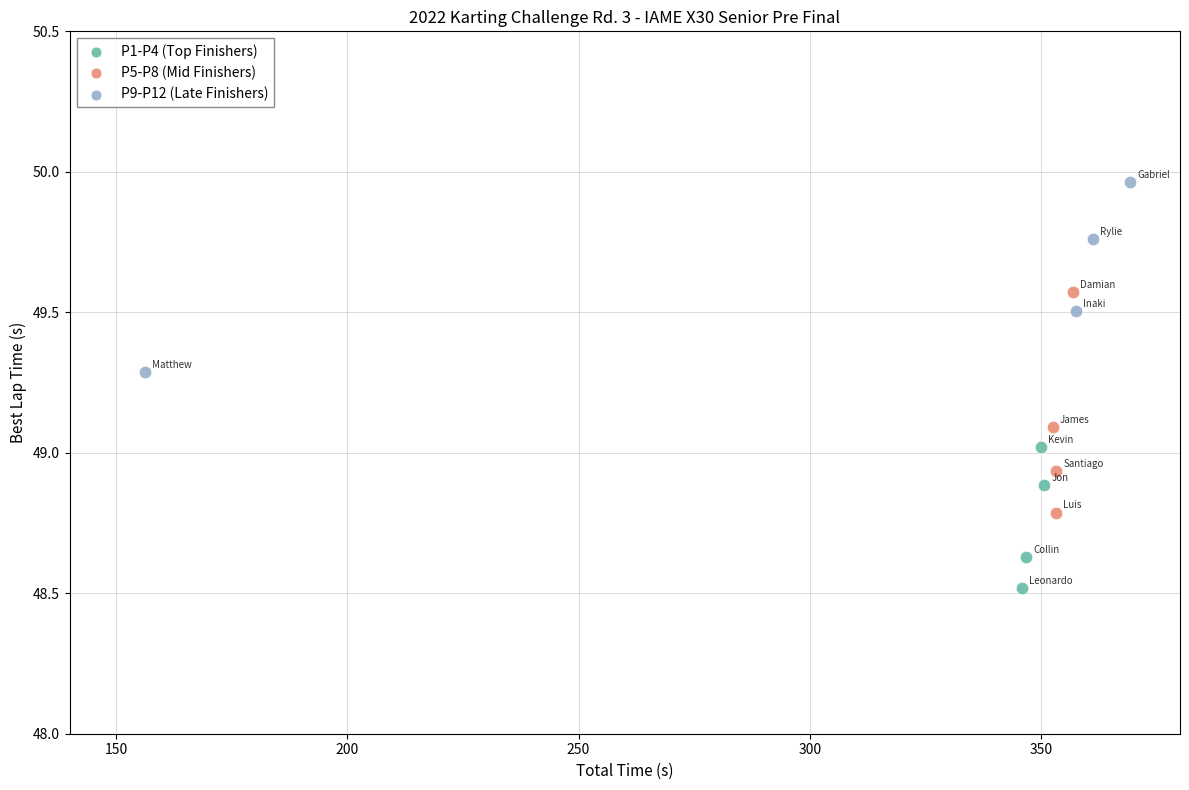

Which series reaches the maximum Y coordinate?

P9-P12 (Late Finishers)